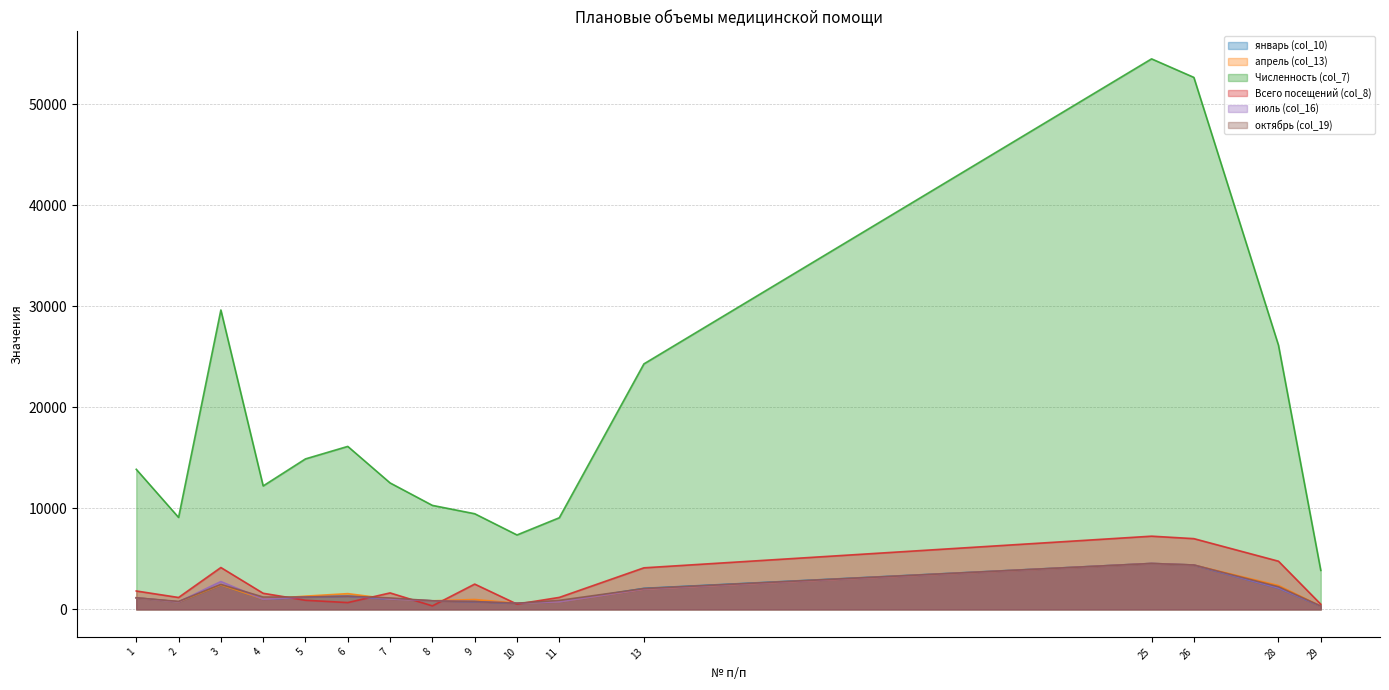

Where is the first local minimum for июль (col_16)?

2